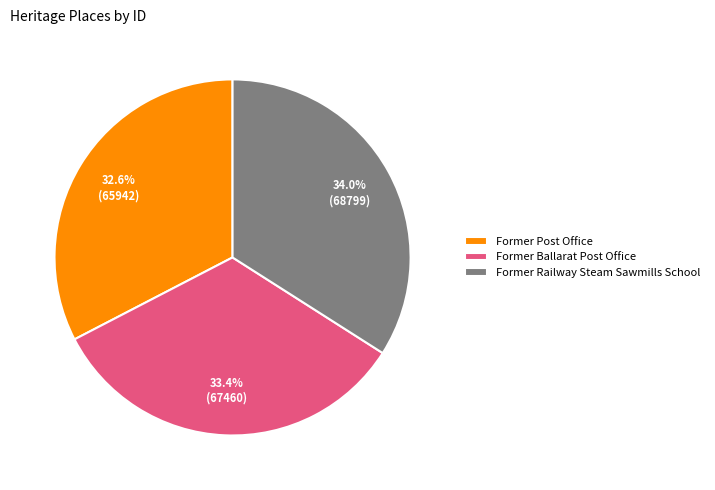

Count the number of slices in the pie.

3